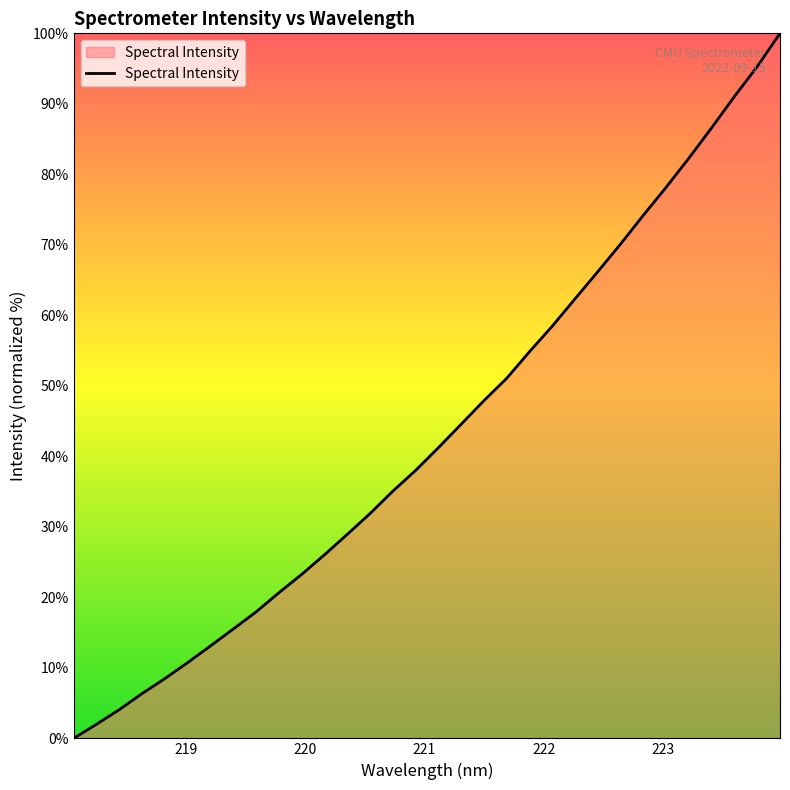

What is the difference between the maximum and minimum values?

100.0